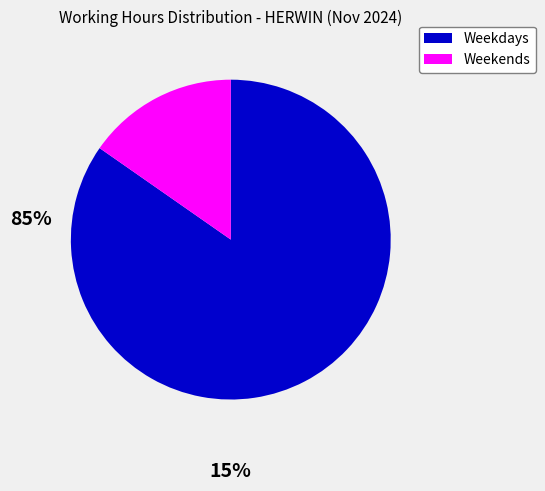

Is there any slice that represents more than half of the pie?

Yes